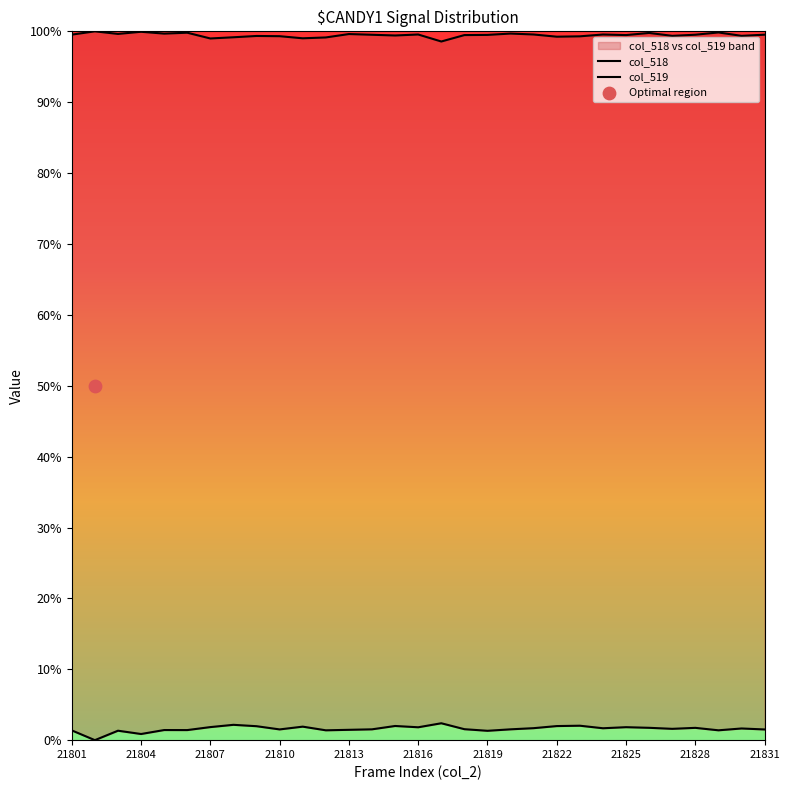

Which series has the largest Y range (max minus min)?

col_518